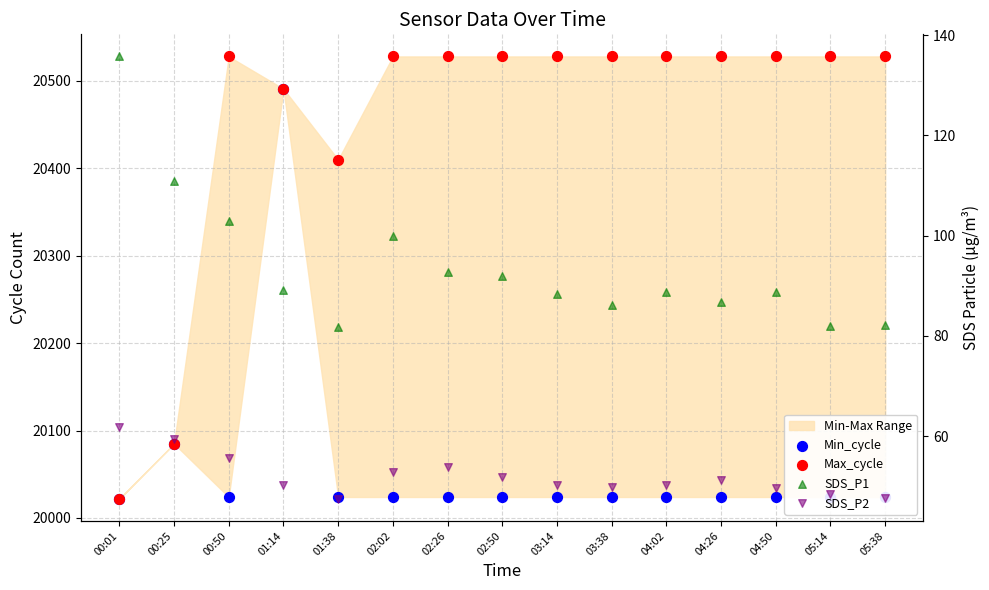

Which series contains the lowest Y value?

SDS_P2